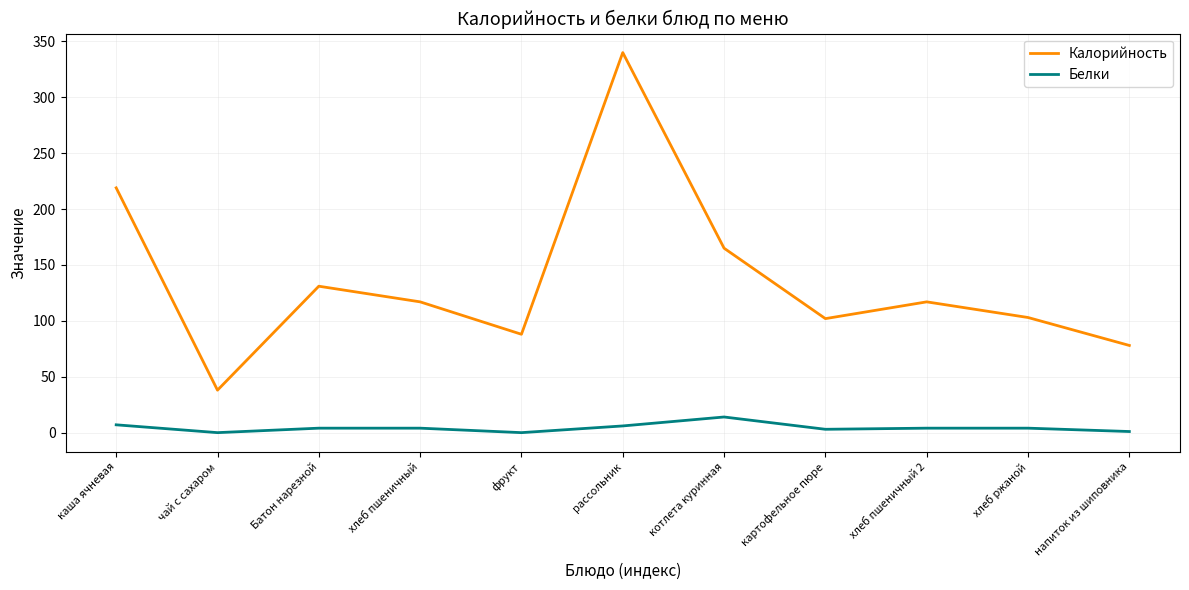

What value does the Калорийность series have at рассольник, to the nearest 10?

340